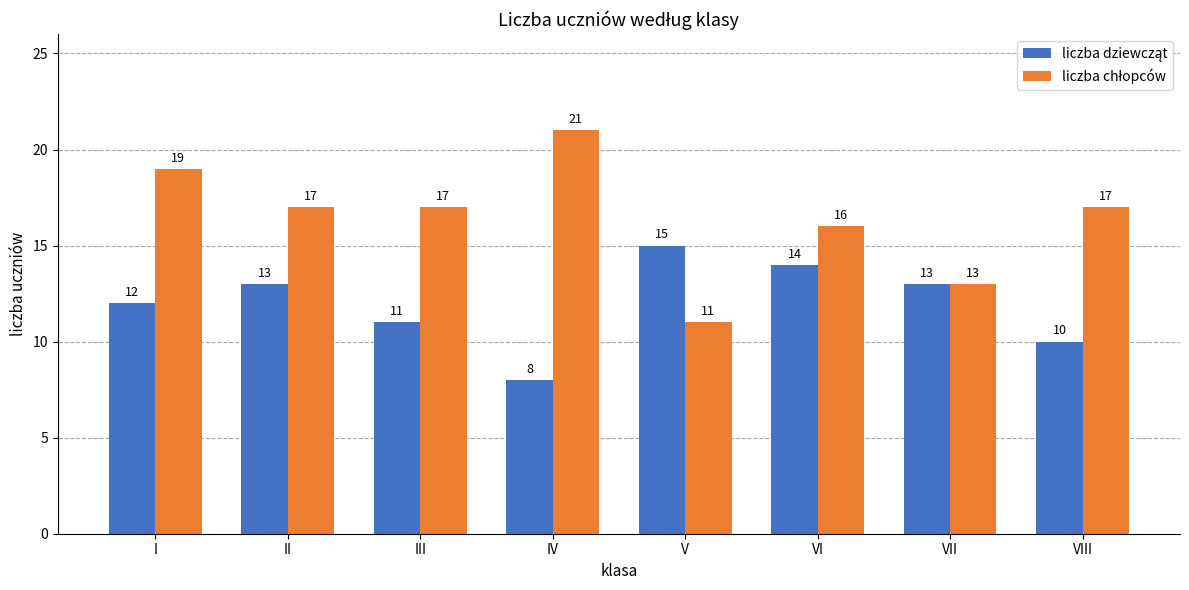

At which category does the chart reach its minimum across all series?

IV